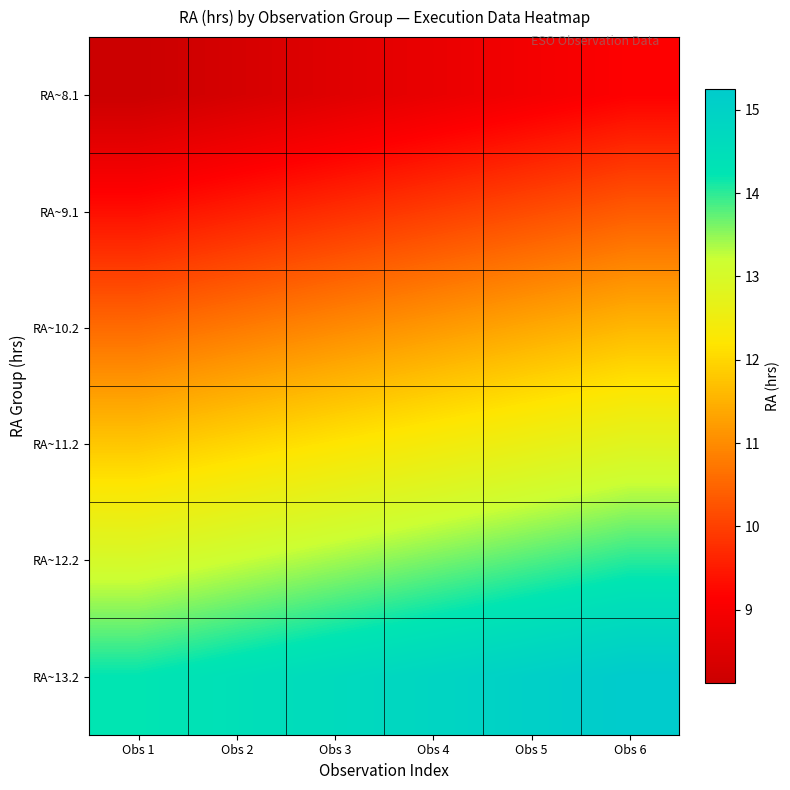

Which has a higher value, Obs 5 or Obs 1?

Obs 5